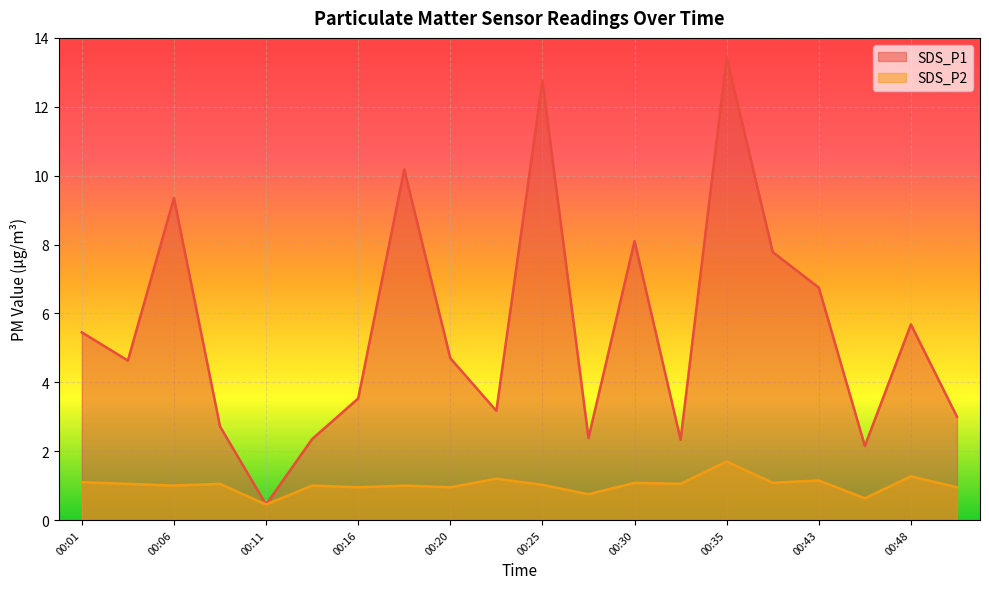

What is the value of the SDS_P2 point at the 10th from the left?

1.2